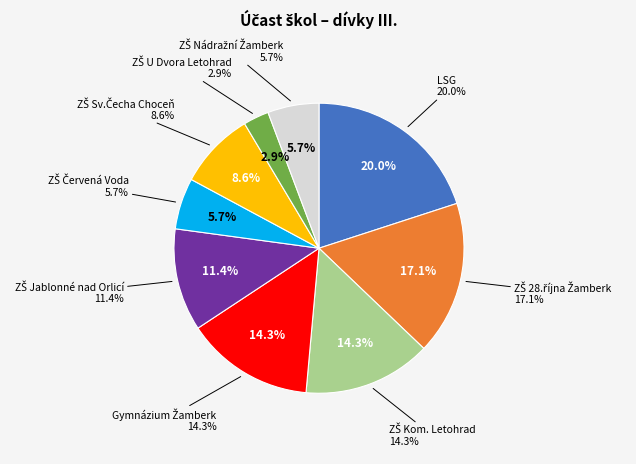

What percentage is the ZŠ Červená Voda slice, to the nearest percent?

6%